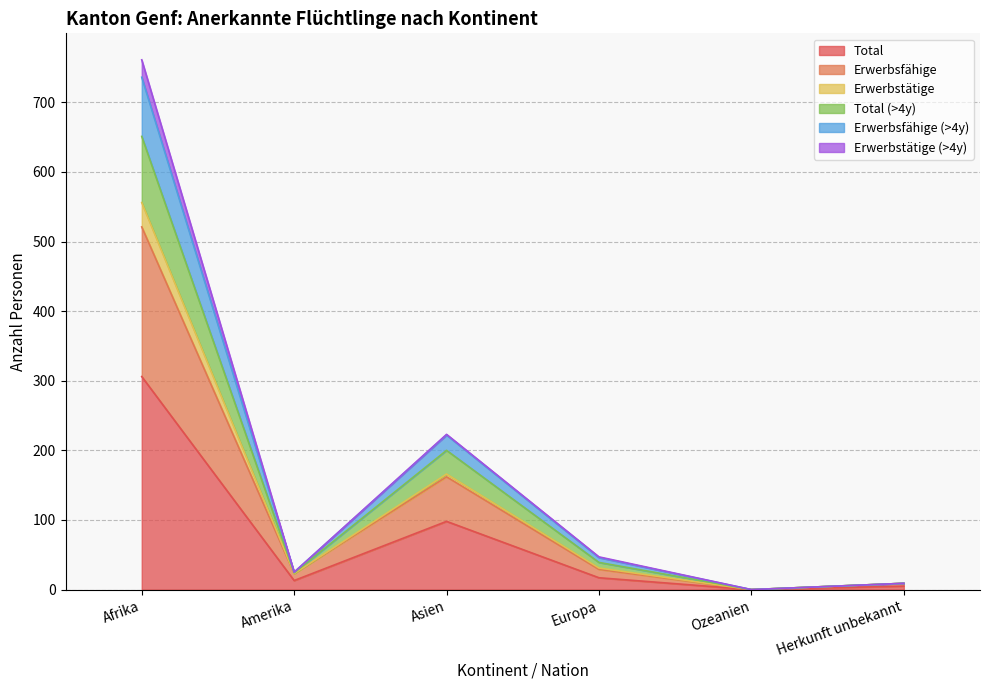

What is the difference between the second highest and minimum values in the Total series?

98